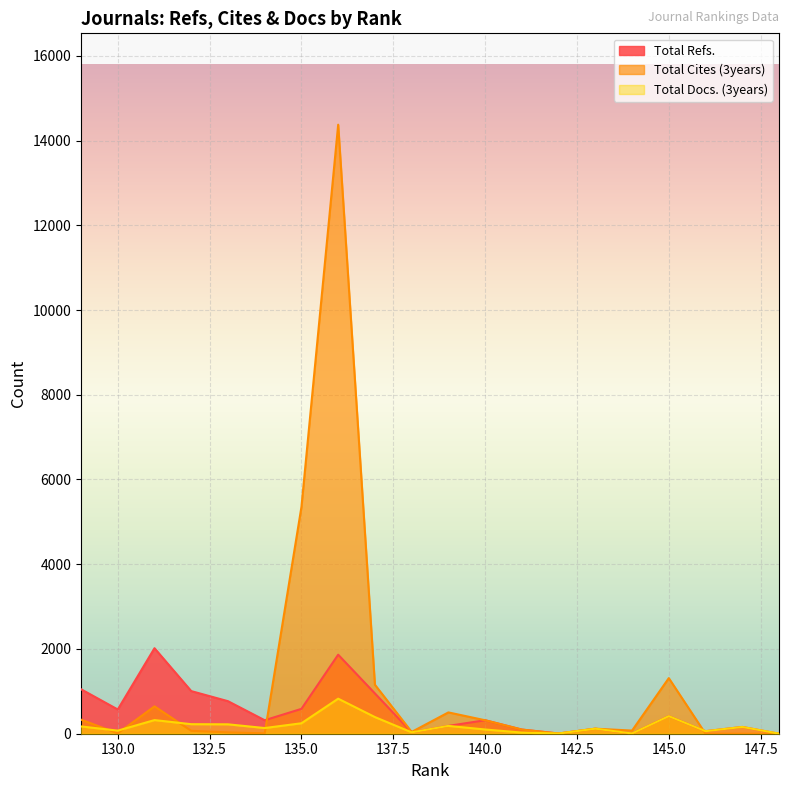

Between 136 and 133, which series saw the biggest shift?

Total Cites (3years)